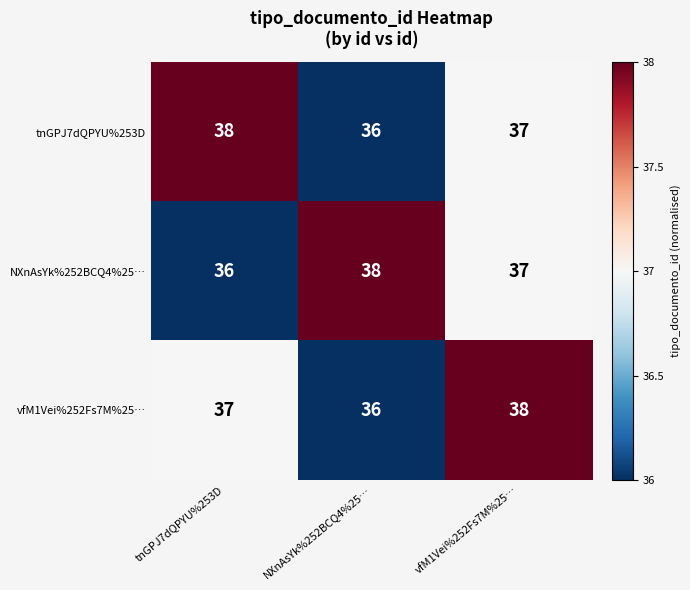

What is the greatest value displayed?

38